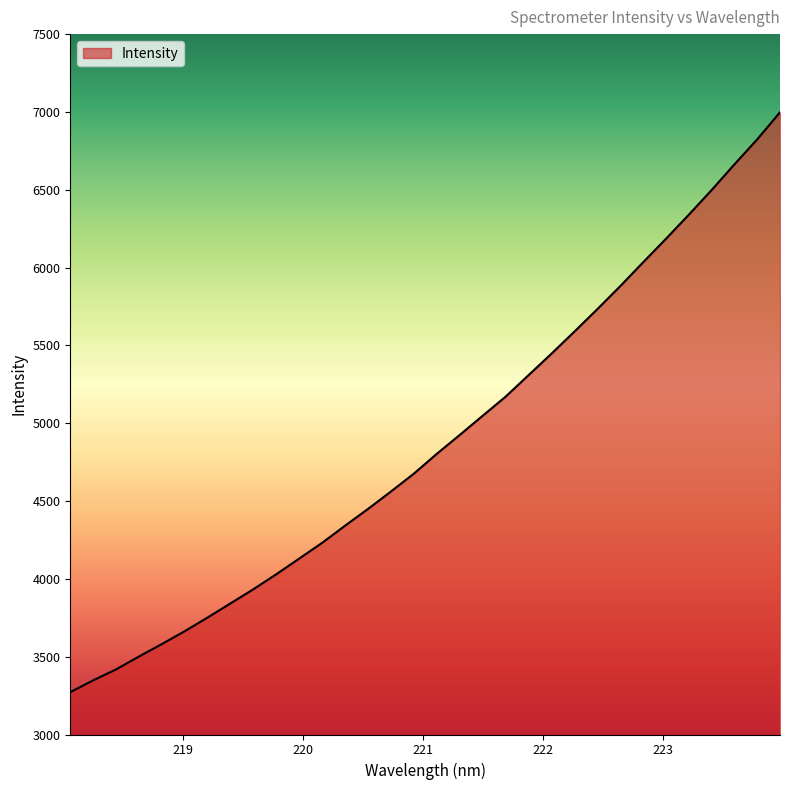

What is the greatest value displayed?

6997.8